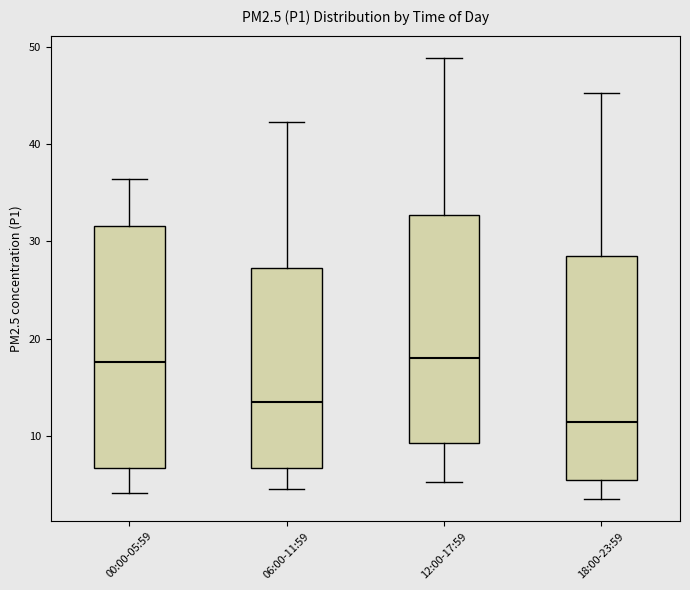

Comparing the boxes themselves (not the whiskers), which one is the tallest?

00:00-05:59